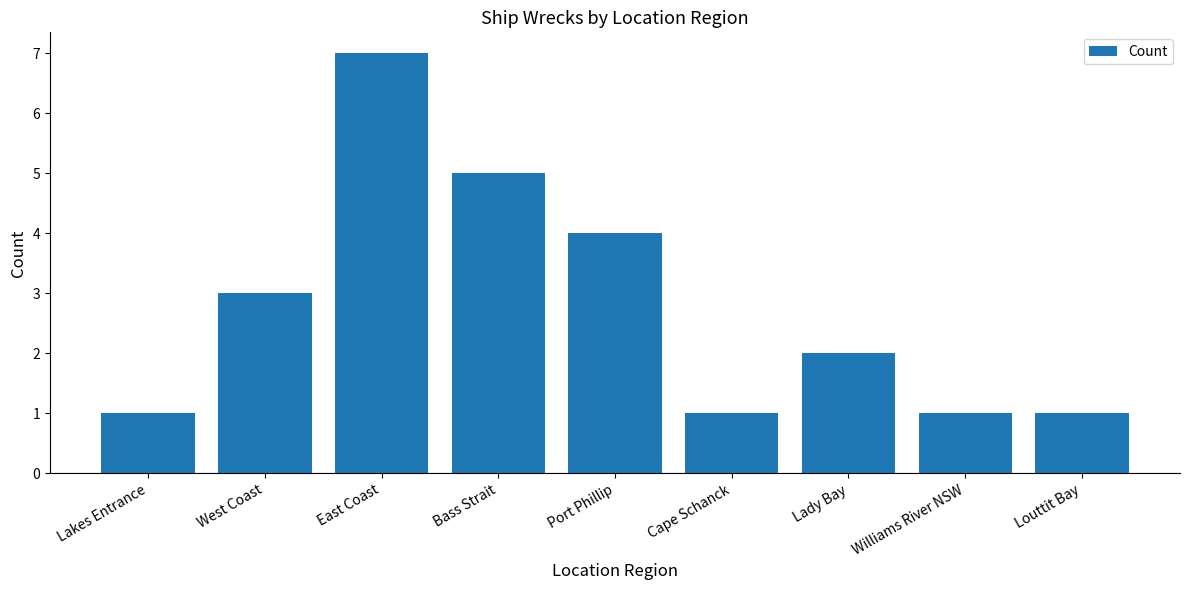

What is the sum of the values at Lakes Entrance and Williams River NSW?

2